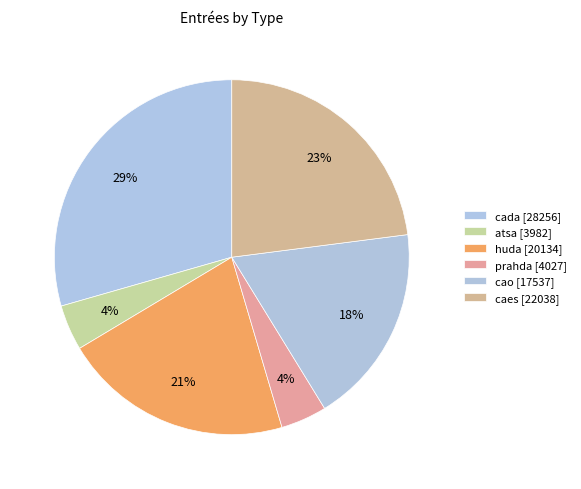

To the nearest percent, what percentage of the pie is cada?

29%